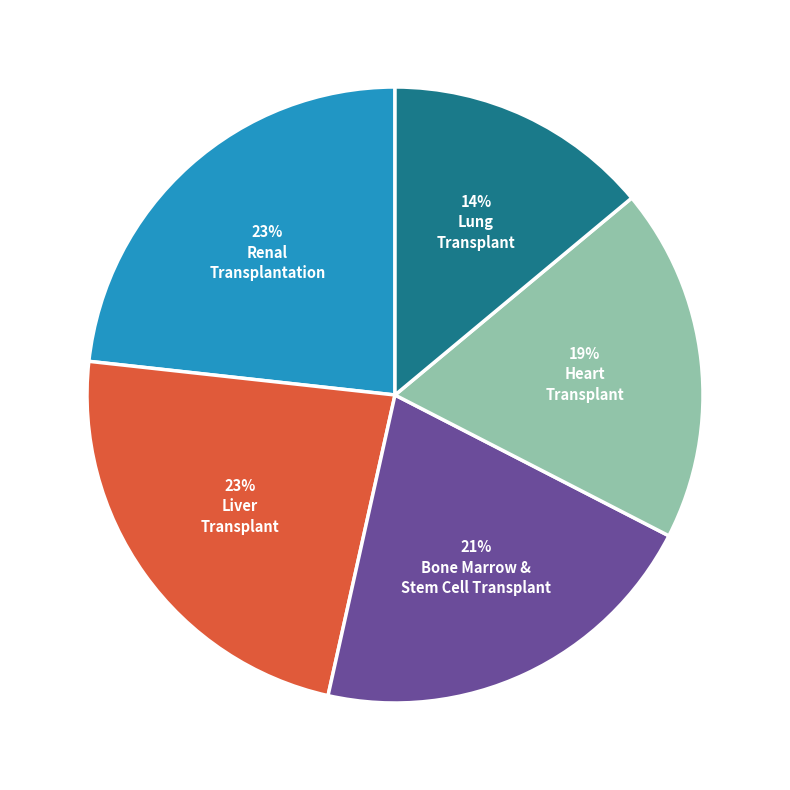

Is there a majority slice in this chart?

No